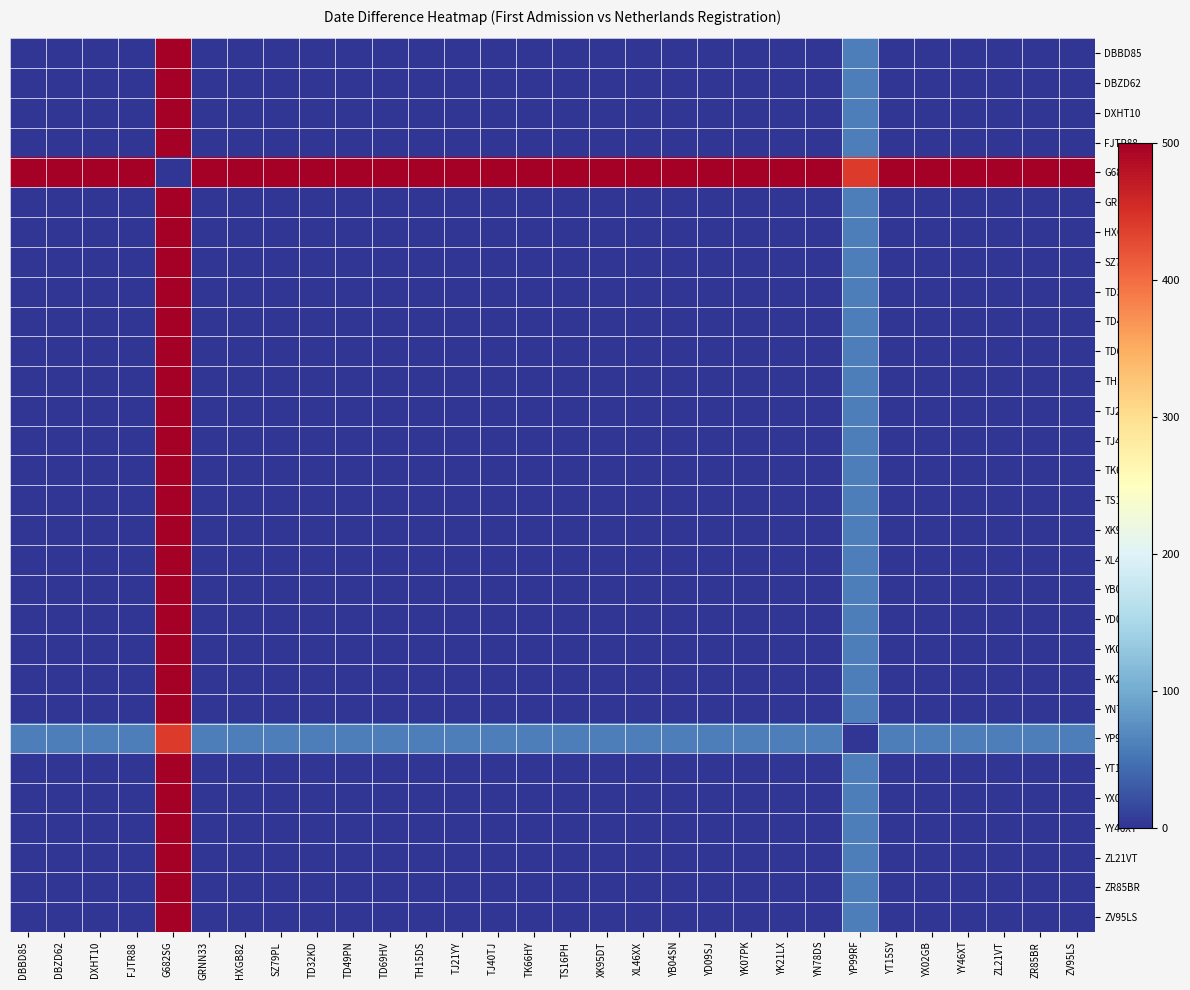

What is the difference between the highest and lowest values at TD49PN?

500.0